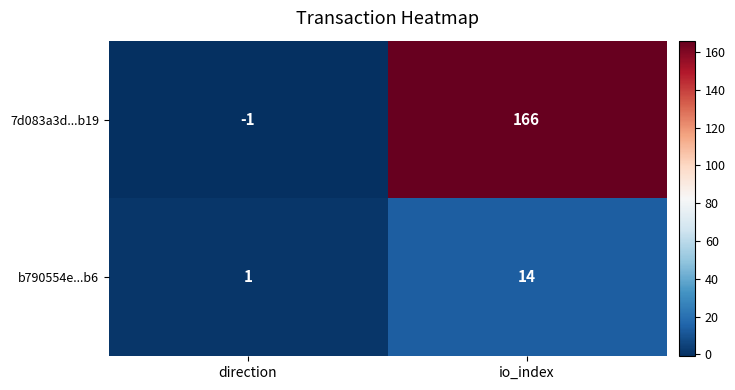

What is the average value of the b790554e...b6 series?

8